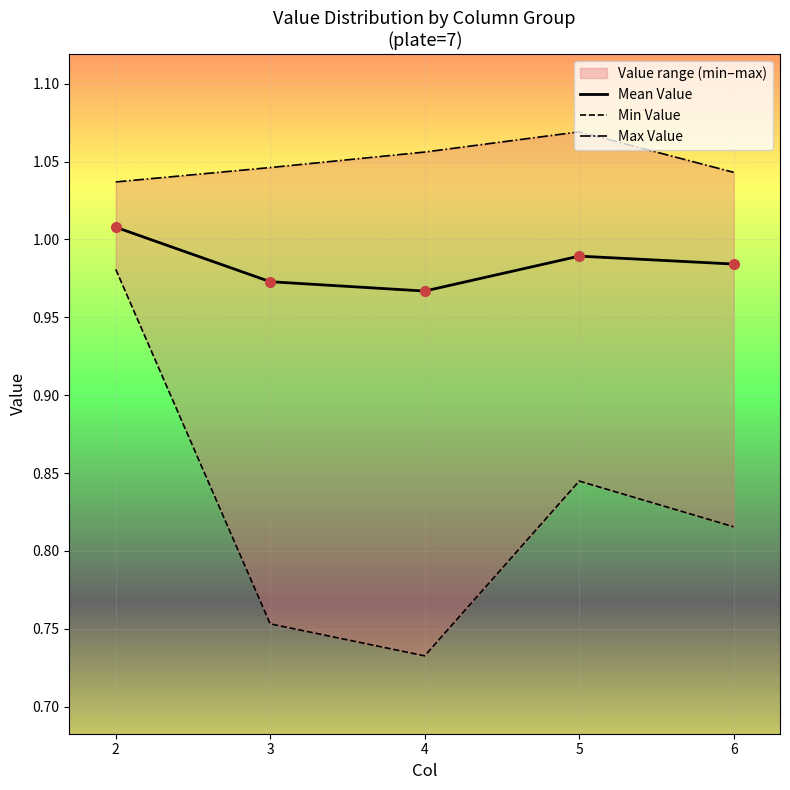

What is the total value across all series at 5?

2.9